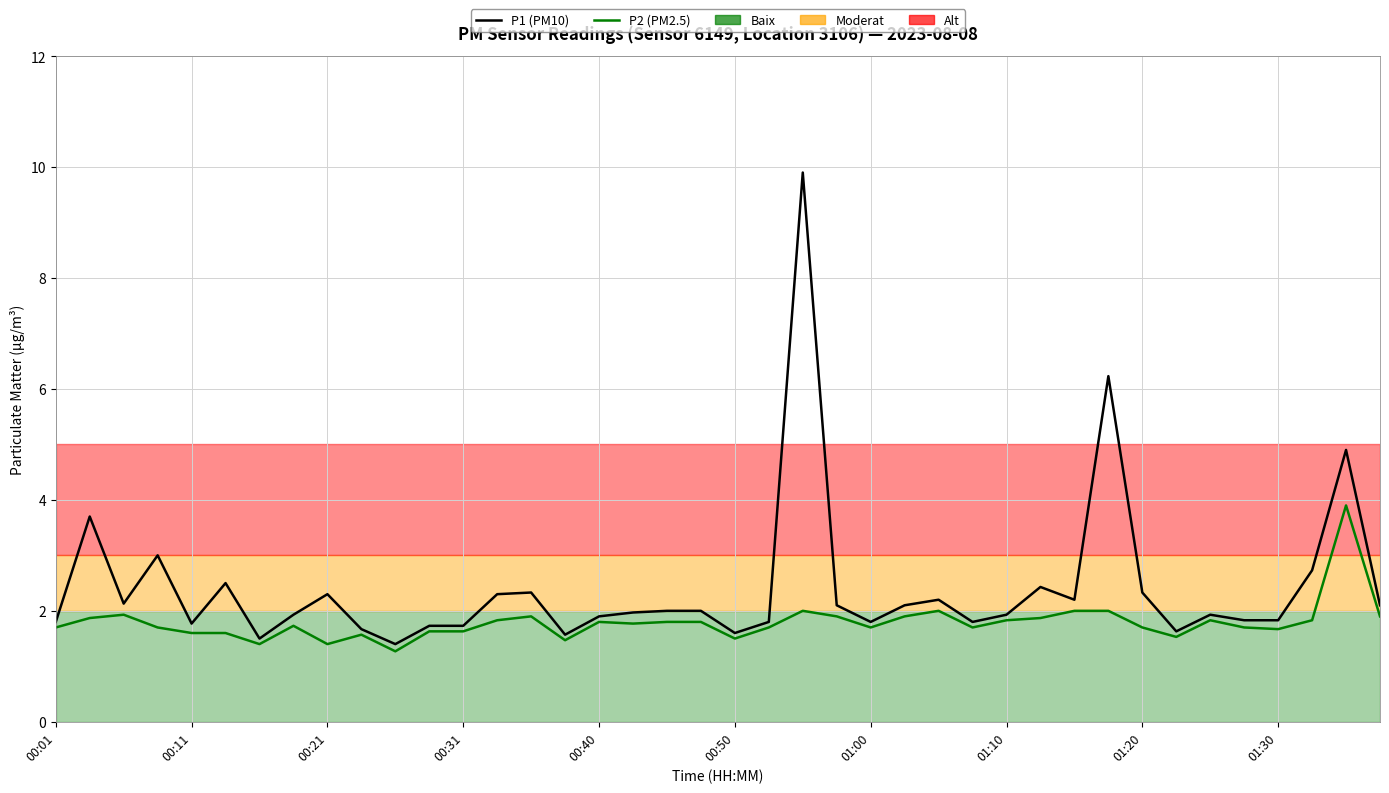

What is the difference between the maximum and minimum values in the P1 (PM10) series?

8.5